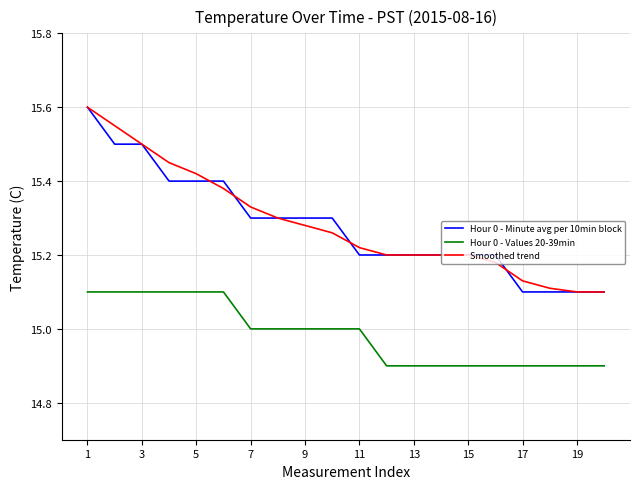

What is the lowest value of the Hour 0 - Values 20-39min series?

14.9